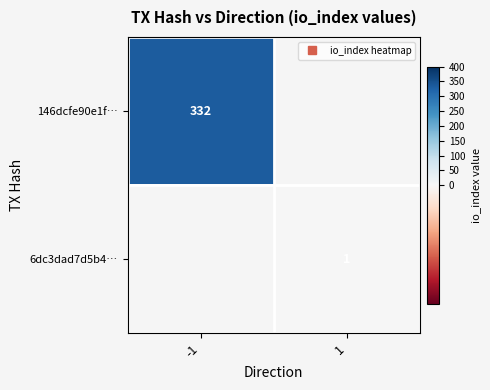

Is it true that 146dcfe90e1f… equals 332.0 at -1?

True